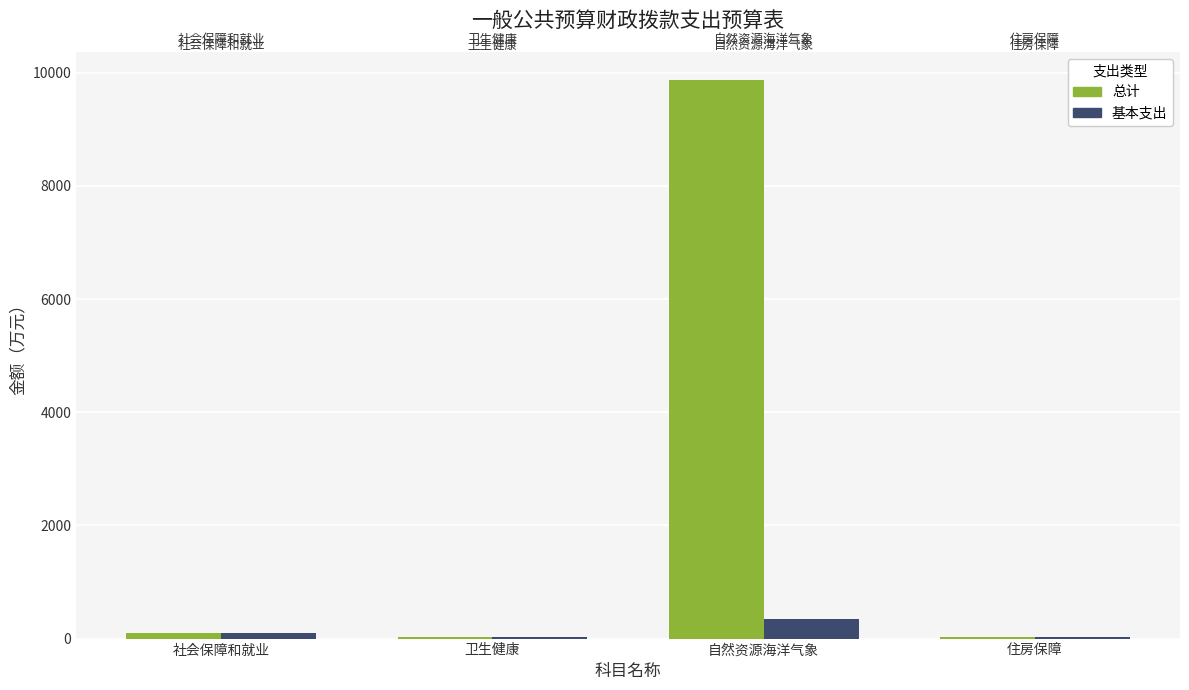

The value of 总计 at 社会保障和就业 is 96.6. True or false?

True